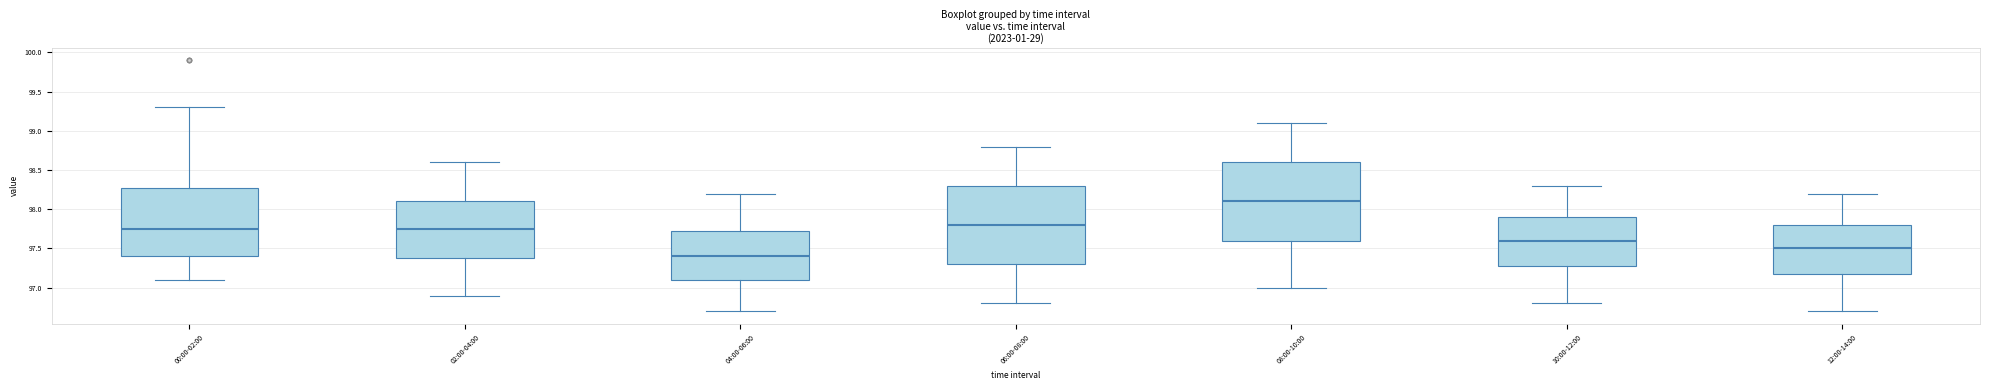

Which box's median line is the lowest?

04:00-06:00